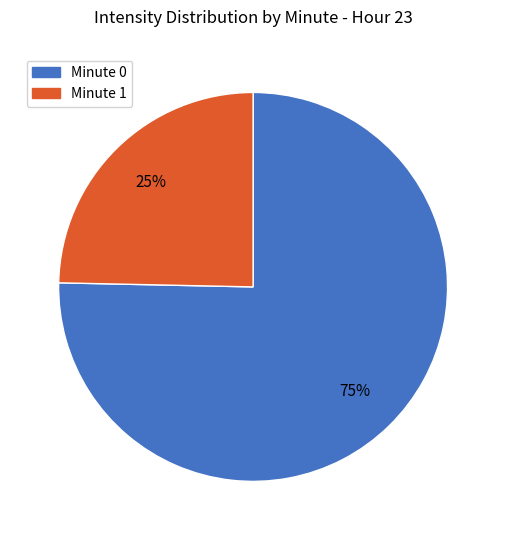

To the nearest percent, what is the average slice percentage?

50%